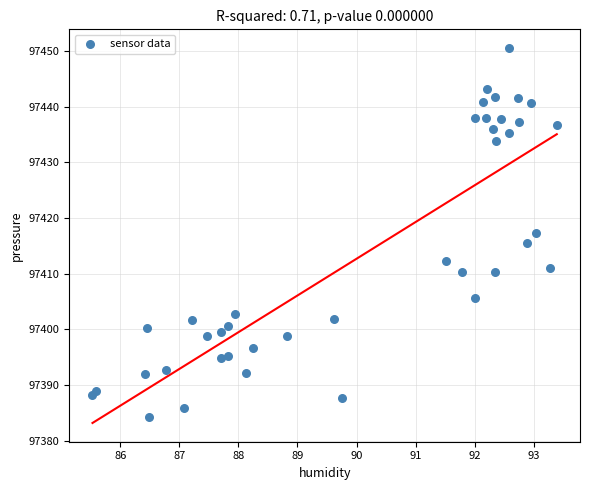

What is the range of X values (max minus min)?

7.9